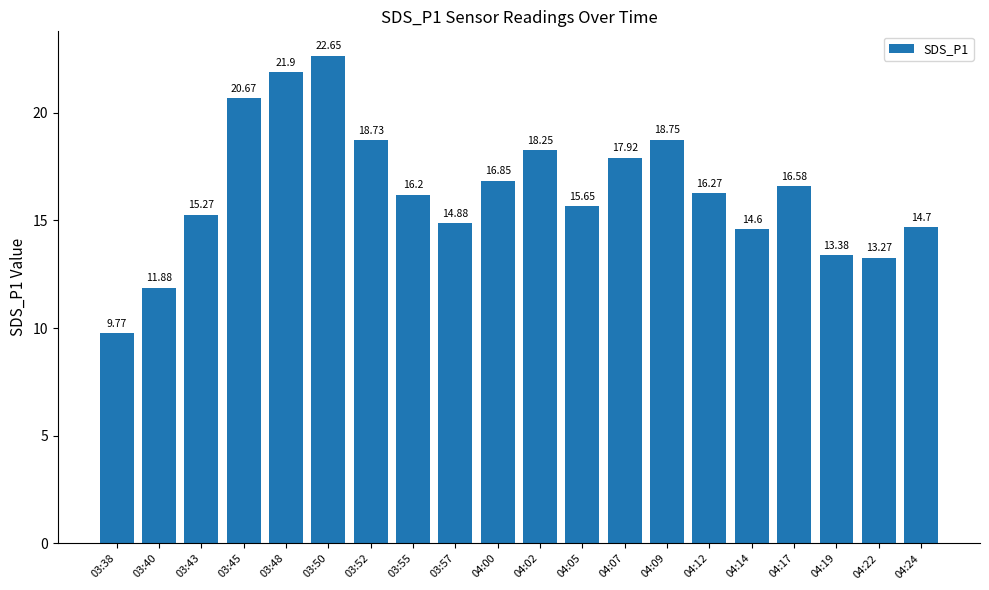

What is the minimum value shown in the chart?

9.8